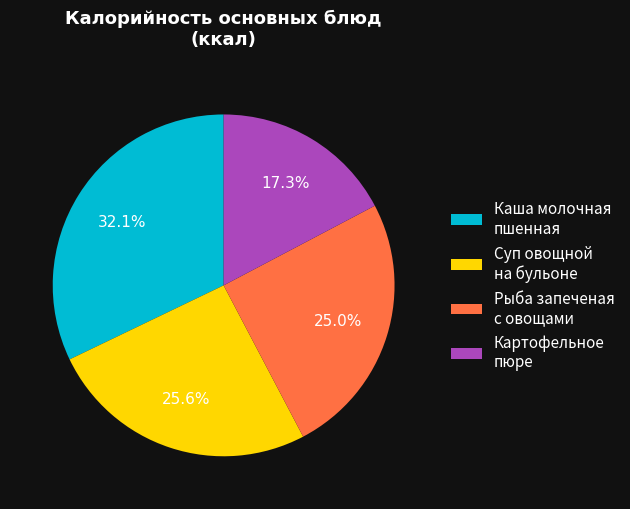

Does Картофельное пюре account for over 50% of the chart?

No